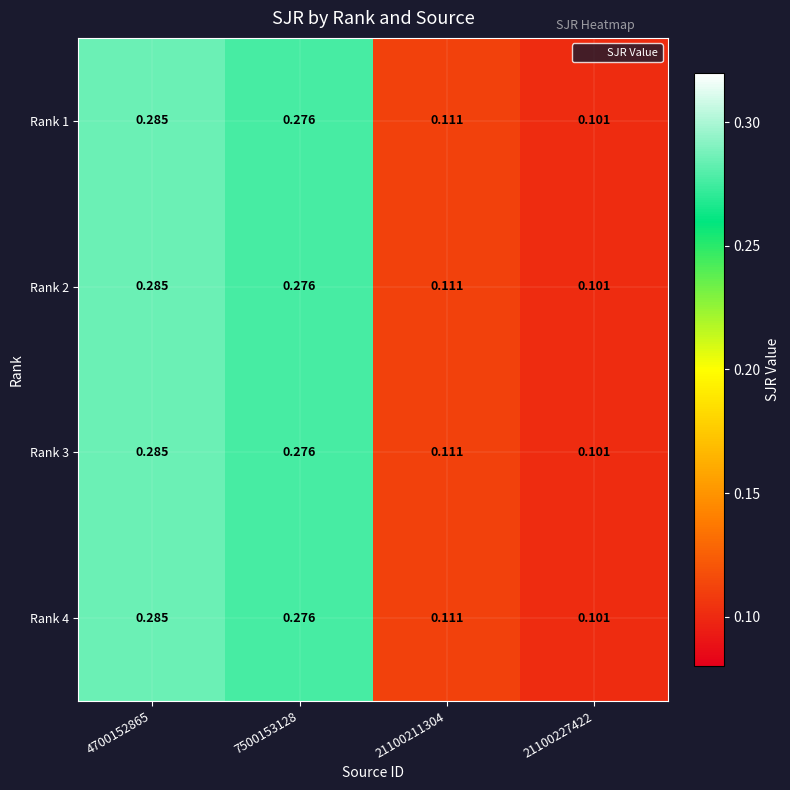

At which category is the sum across all series the highest?

4700152865